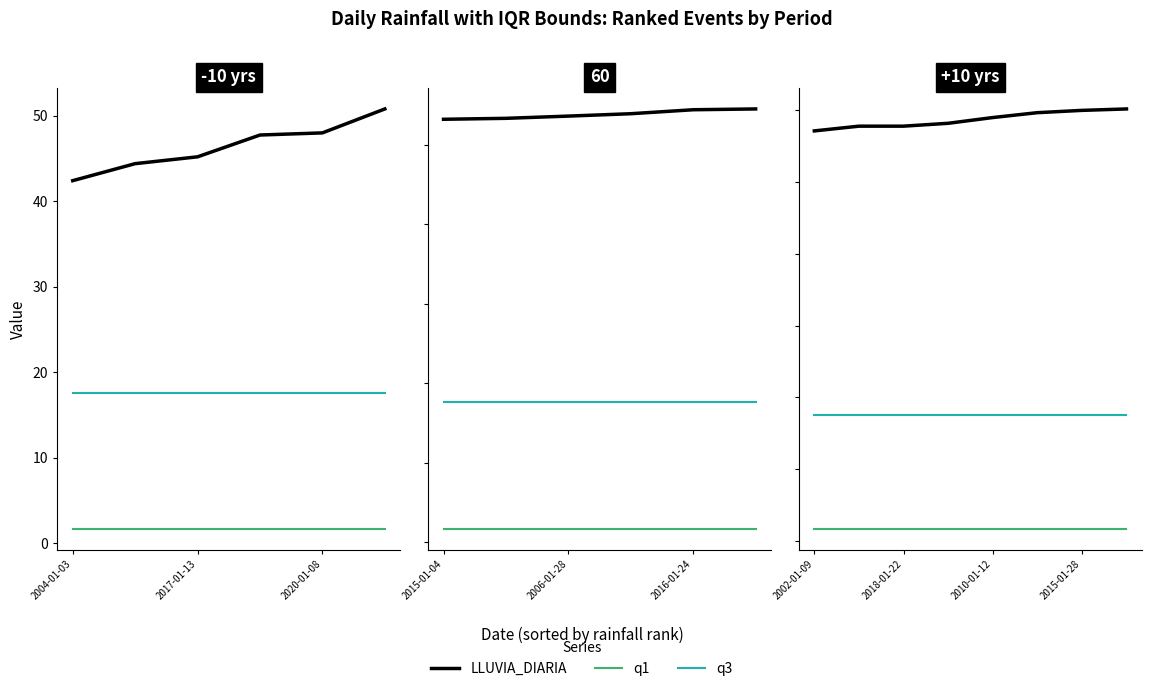

True or false: q3 has a value of 28.5 at 2002-01-09.

False